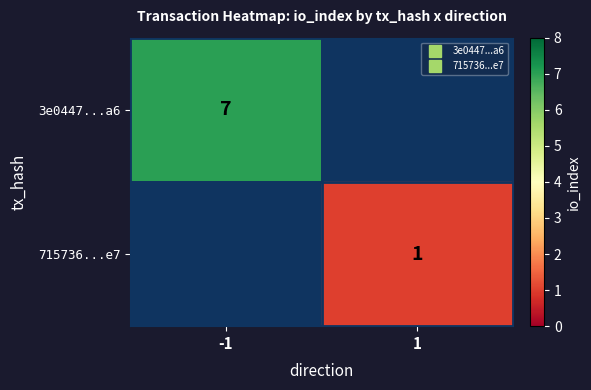

How many distinct data groups are displayed?

2